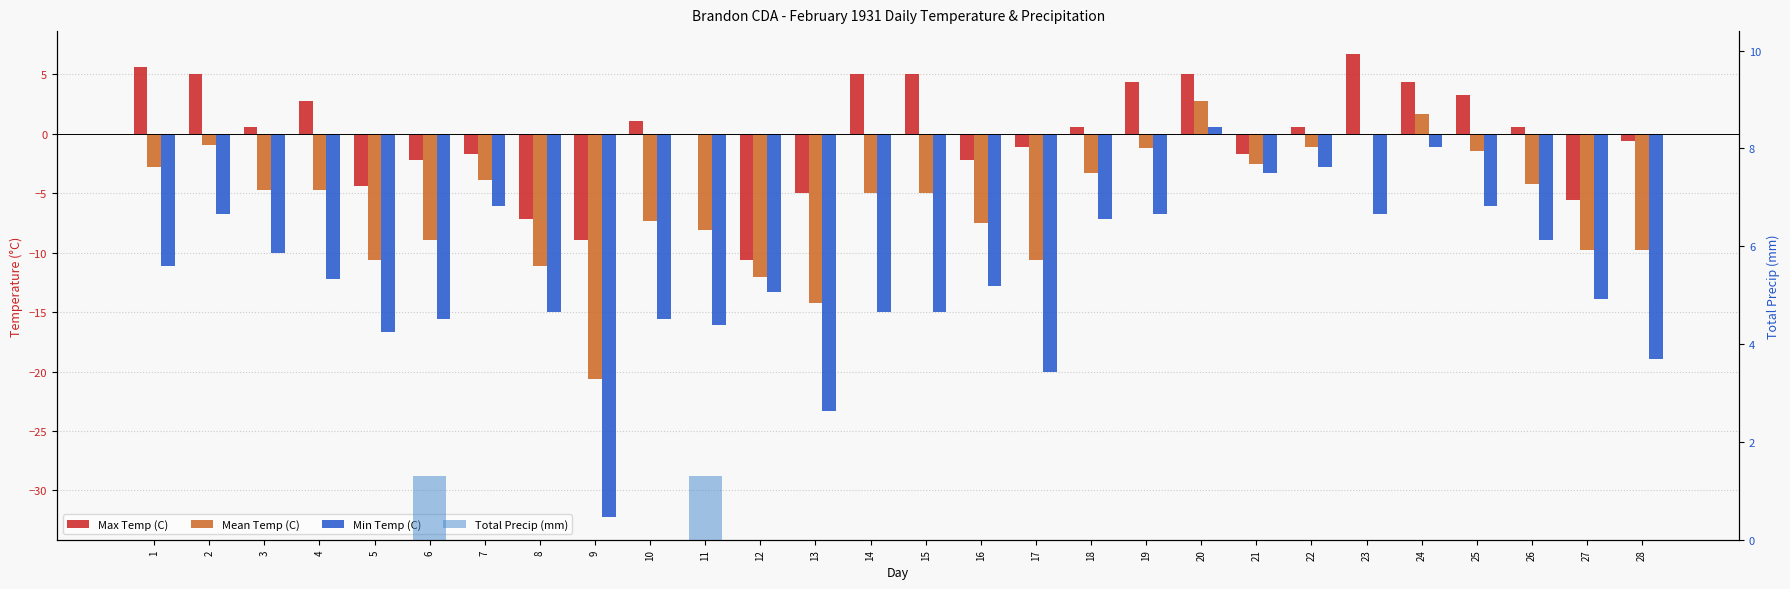

Reading left to right, extract all data points from this chart.

Max Temp (C): 1=5.6	2=5.0	3=0.6	4=2.8	5=-4.4	6=-2.2	7=-1.7	8=-7.2	9=-8.9	10=1.1	11=0.0	12=-10.6	13=-5.0	14=5.0	15=5.0	16=-2.2	17=-1.1	18=0.6	19=4.4	20=5.0	21=-1.7	22=0.6	23=6.7	24=4.4	25=3.3	26=0.6	27=-5.6	28=-0.6
Mean Temp (C): 1=-2.8	2=-0.9	3=-4.7	4=-4.7	5=-10.6	6=-8.9	7=-3.9	8=-11.1	9=-20.6	10=-7.3	11=-8.1	12=-12.0	13=-14.2	14=-5.0	15=-5.0	16=-7.5	17=-10.6	18=-3.3	19=-1.2	20=2.8	21=-2.5	22=-1.1	23=0.0	24=1.7	25=-1.4	26=-4.2	27=-9.8	28=-9.8
Min Temp (C): 1=-11.1	2=-6.7	3=-10.0	4=-12.2	5=-16.7	6=-15.6	7=-6.1	8=-15.0	9=-32.2	10=-15.6	11=-16.1	12=-13.3	13=-23.3	14=-15.0	15=-15.0	16=-12.8	17=-20.0	18=-7.2	19=-6.7	20=0.6	21=-3.3	22=-2.8	23=-6.7	24=-1.1	25=-6.1	26=-8.9	27=-13.9	28=-18.9
Total Precip (mm): 1=0.0	2=0.0	3=0.0	4=0.0	5=0.0	6=1.3	7=0.0	8=0.0	9=0.0	10=0.0	11=1.3	12=0.0	13=0.0	14=0.0	15=0.0	16=0.0	17=0.0	18=0.0	19=0.0	20=0.0	21=0.0	22=0.0	23=0.0	24=0.0	25=0.0	26=0.0	27=0.0	28=0.0